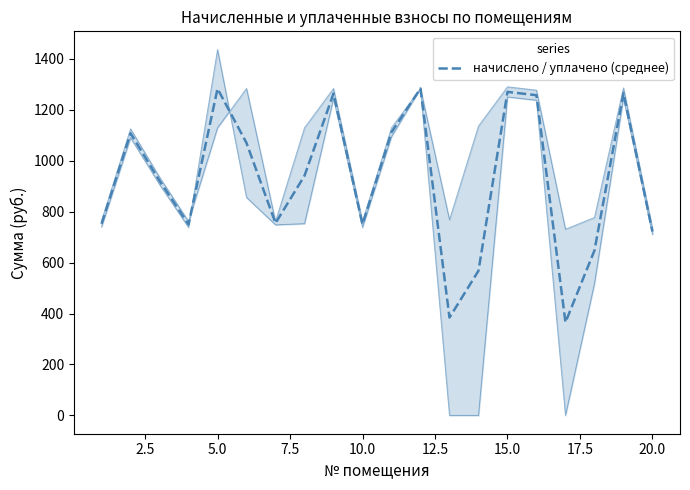

How many values are below 941?

10